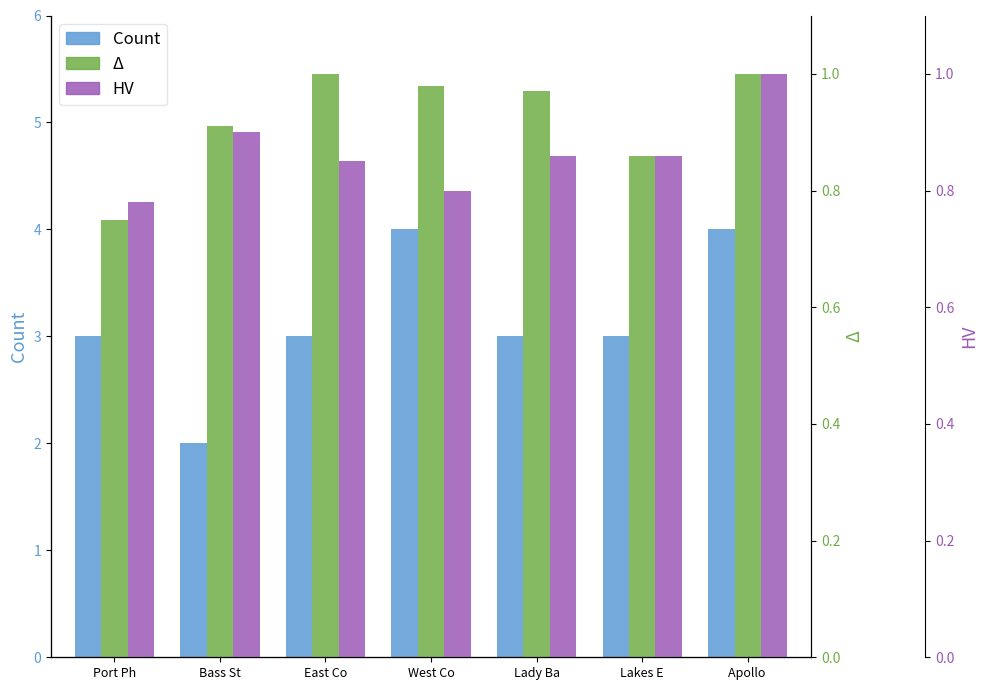

List the labels in order of Delta value, smallest first.

Port Ph, Lakes E, Bass St, Lady Ba, West Co, East Co, Apollo 